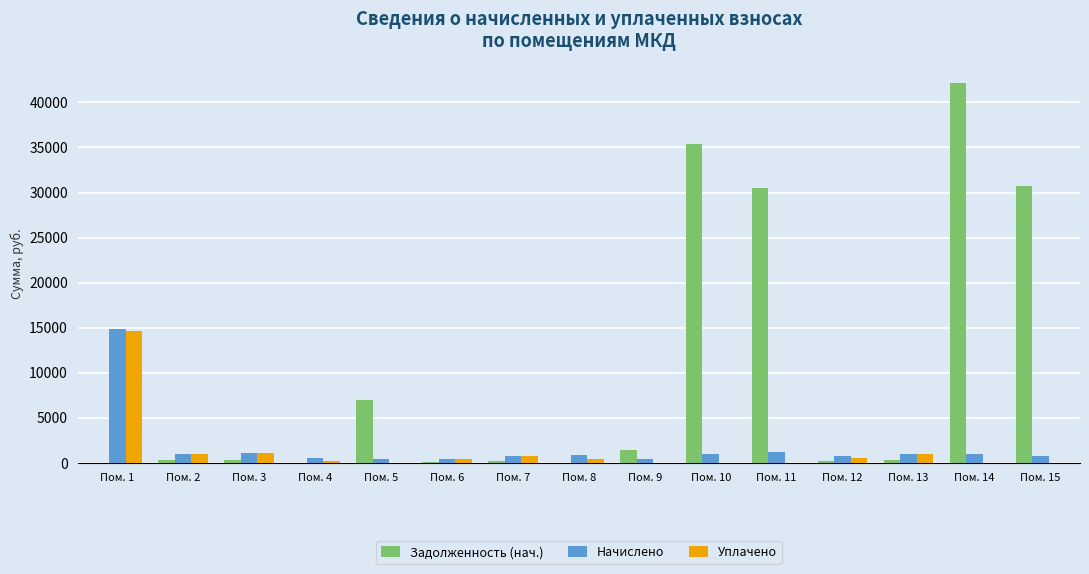

Where is Задолженность (нач.) nearest to the value 21101?

Пом. 11